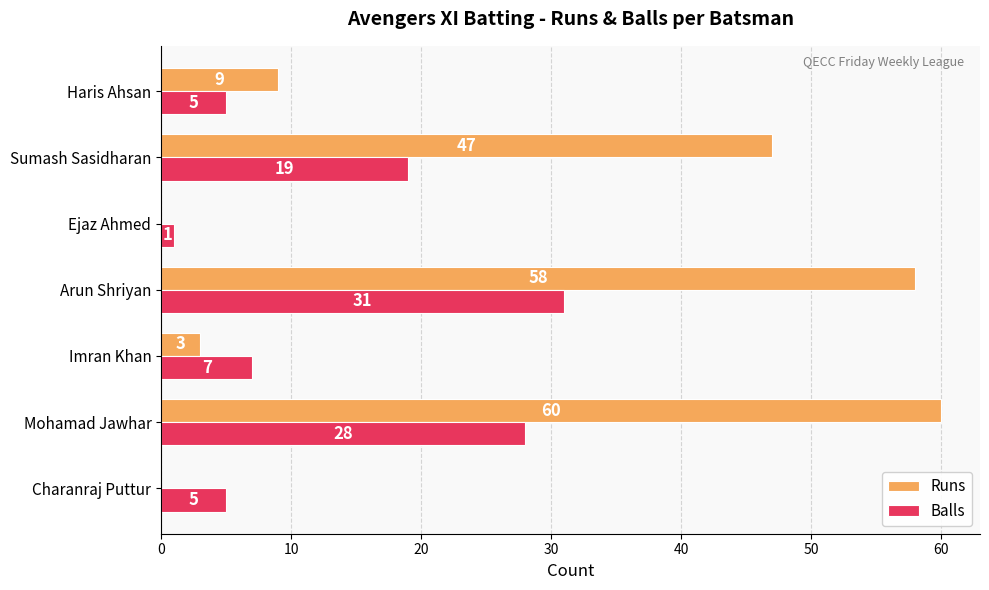

Which series has the largest range (max minus min)?

Runs